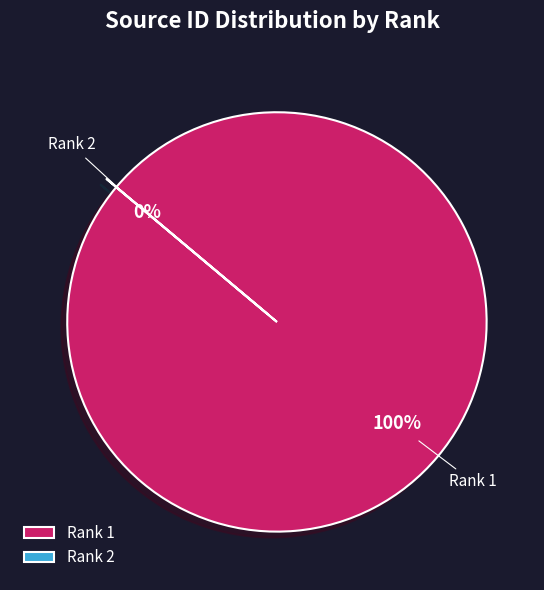

Rank the categories by value from highest to lowest.

Rank 1, Rank 2